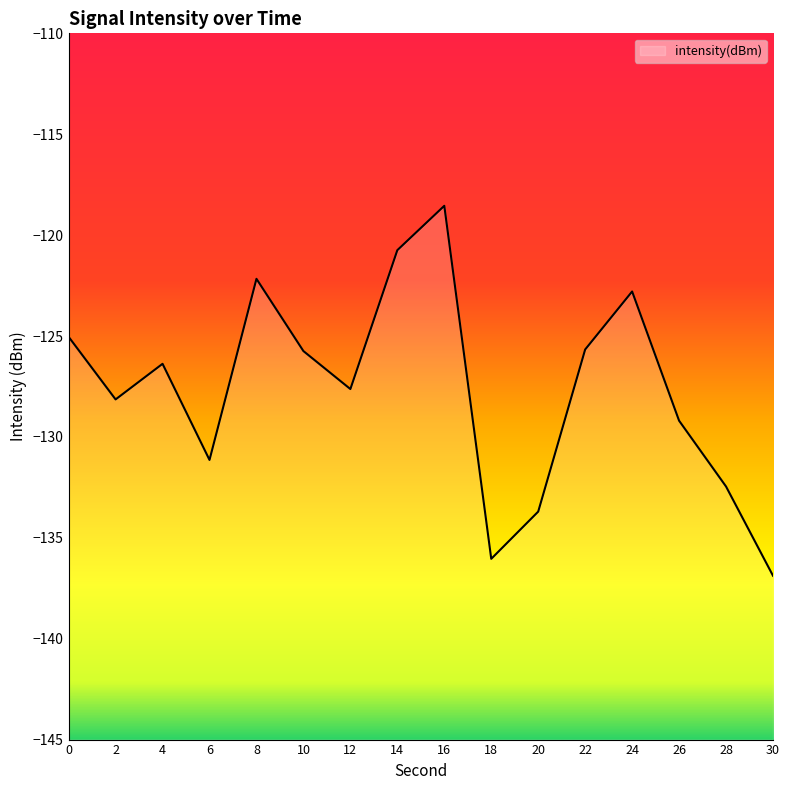

Reading left to right, extract all data points from this chart.

-125.0	-128.1	-126.4	-131.1	-122.2	-125.7	-127.6	-120.7	-118.5	-136.0	-133.7	-125.7	-122.8	-129.2	-132.5	-136.9